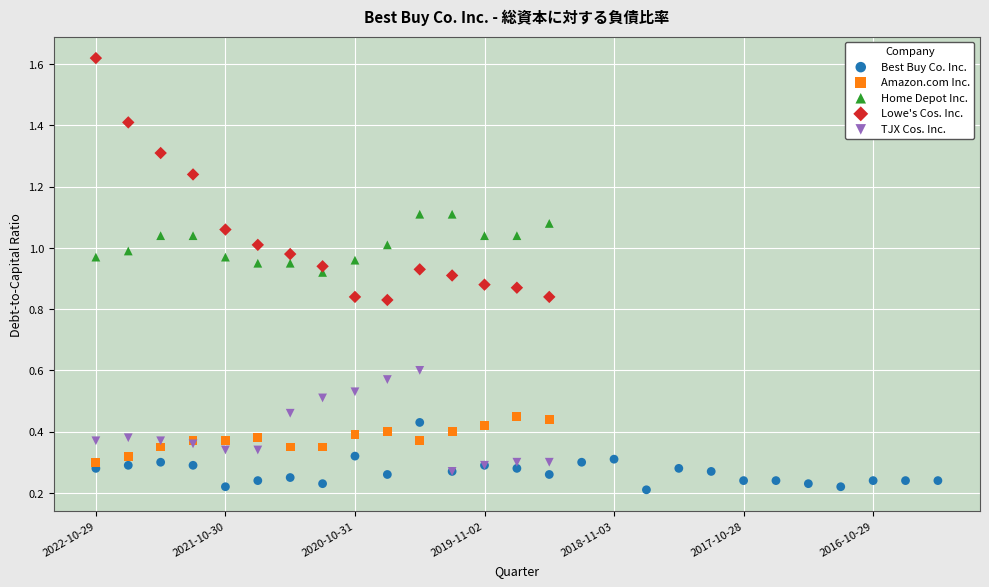

Which series contains the highest Y value?

Lowe's Cos. Inc.